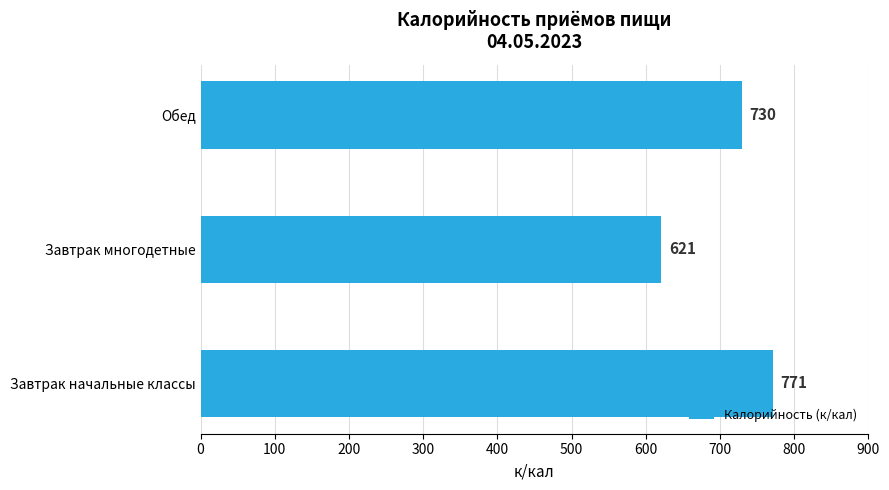

Reading top to bottom, transcribe all the data shown in this chart.

Обед=730	Завтрак многодетные=621	Завтрак начальные классы=771